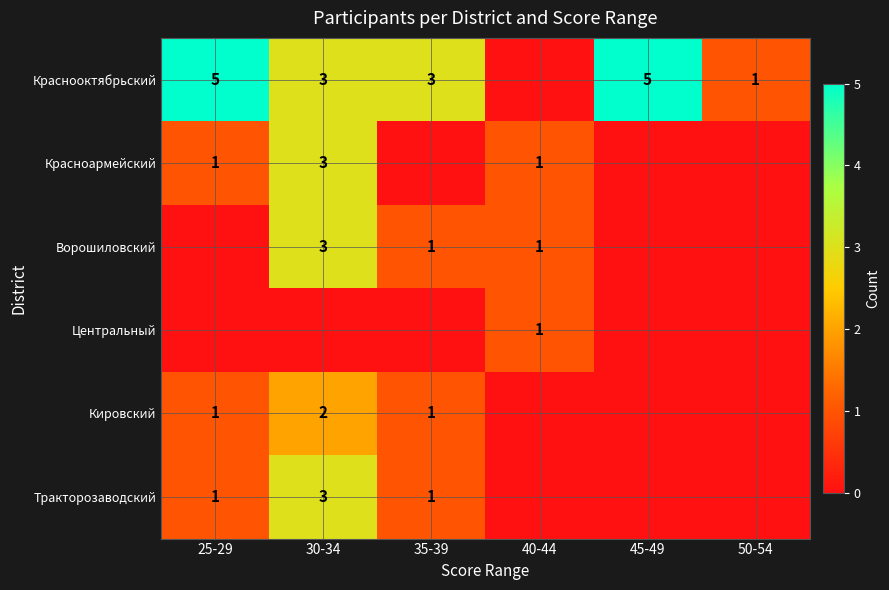

How many series are shown in this chart?

6